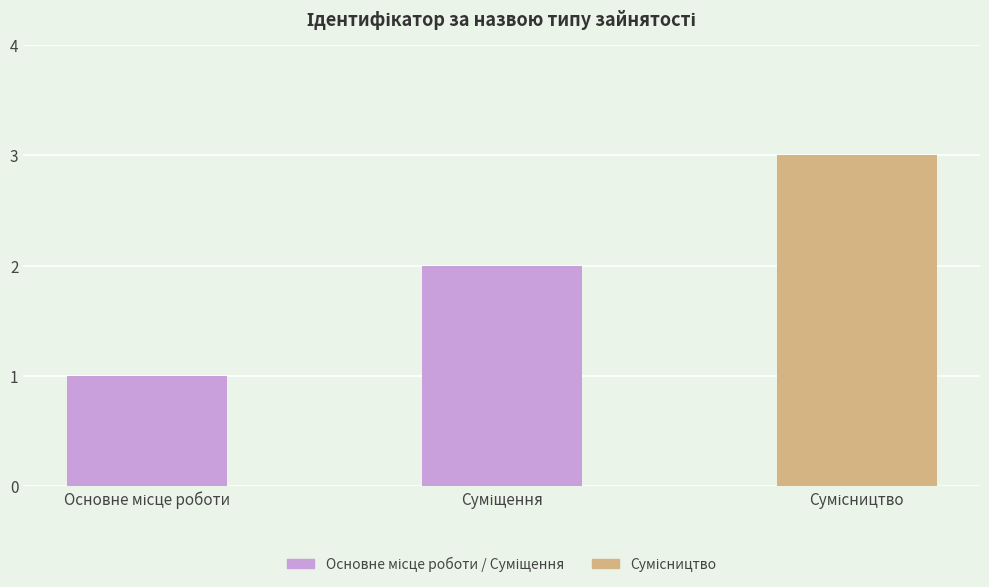

How many categories are shown in the chart?

3